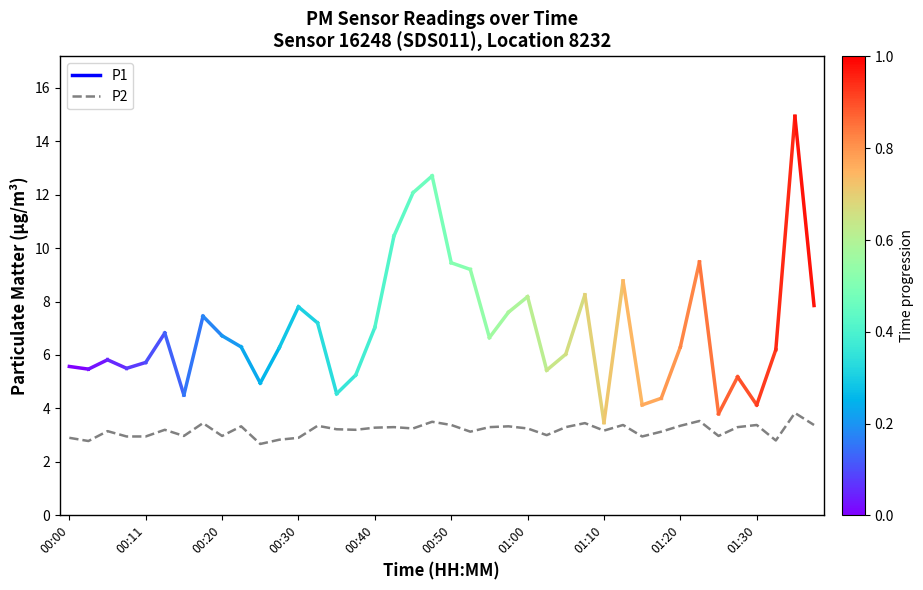

What is the difference between the maximum and minimum values?

1.2